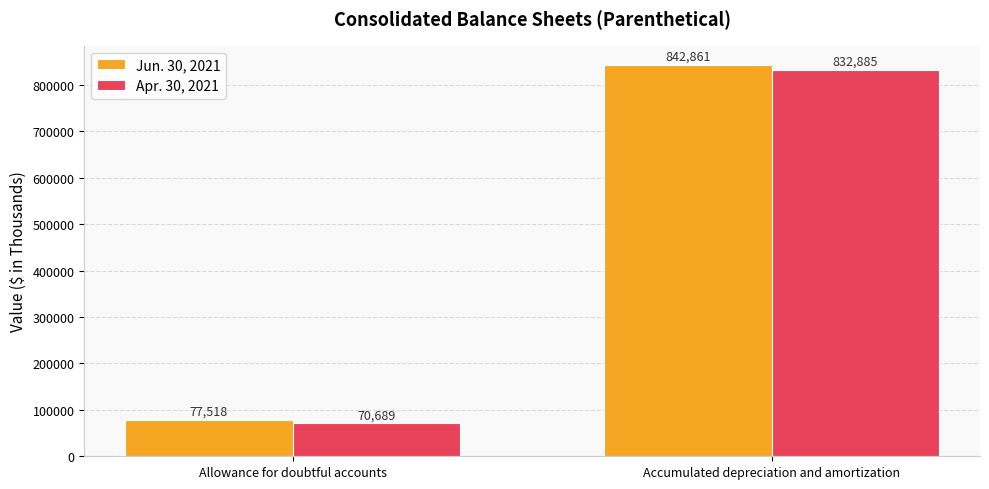

Reading right to left, extract all data points from this chart.

Jun. 30, 2021: 842861	77518
Apr. 30, 2021: 832885	70689